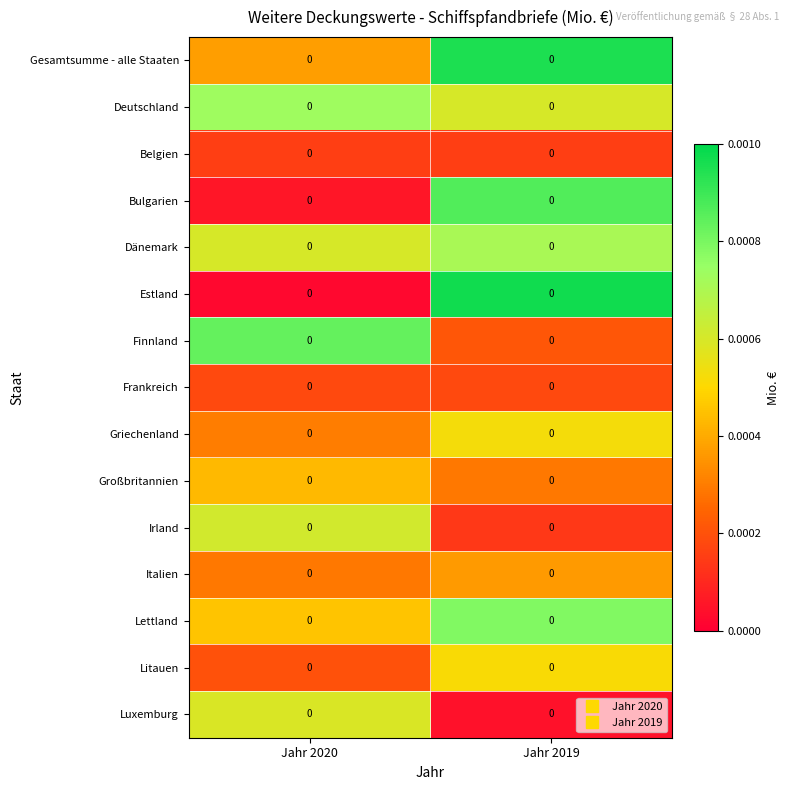

Rank the categories by Frankreich value from highest to lowest.

Jahr 2019, Jahr 2020